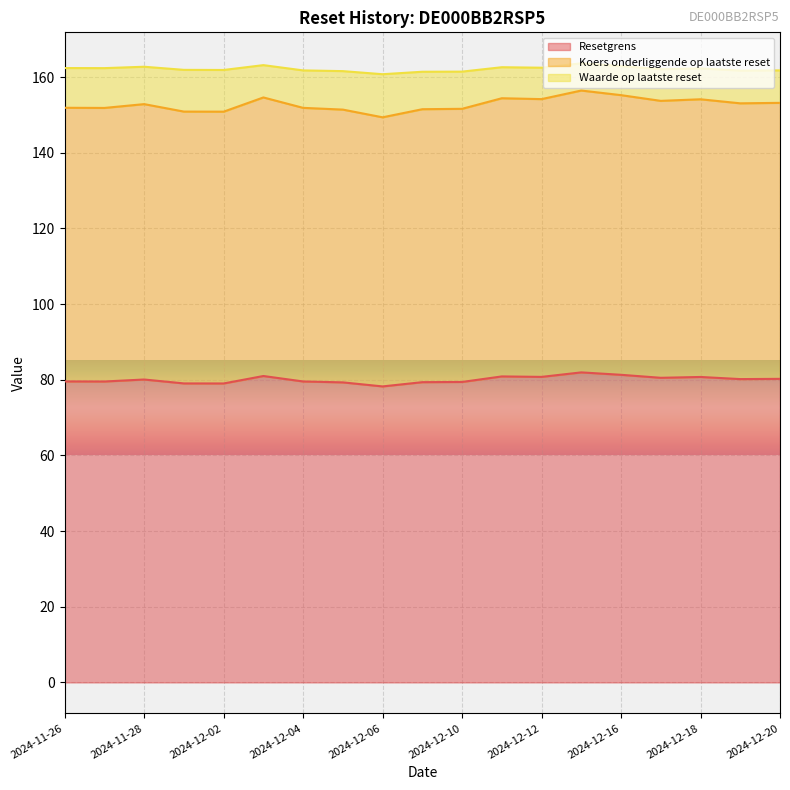

Rank the categories by Resetgrens value from lowest to highest.

2024-12-06, 2024-12-02, 2024-11-29, 2024-12-05, 2024-12-09, 2024-12-10, 2024-11-27, 2024-12-04, 2024-11-26, 2024-11-28, 2024-12-19, 2024-12-20, 2024-12-17, 2024-12-18, 2024-12-12, 2024-12-11, 2024-12-03, 2024-12-16, 2024-12-13